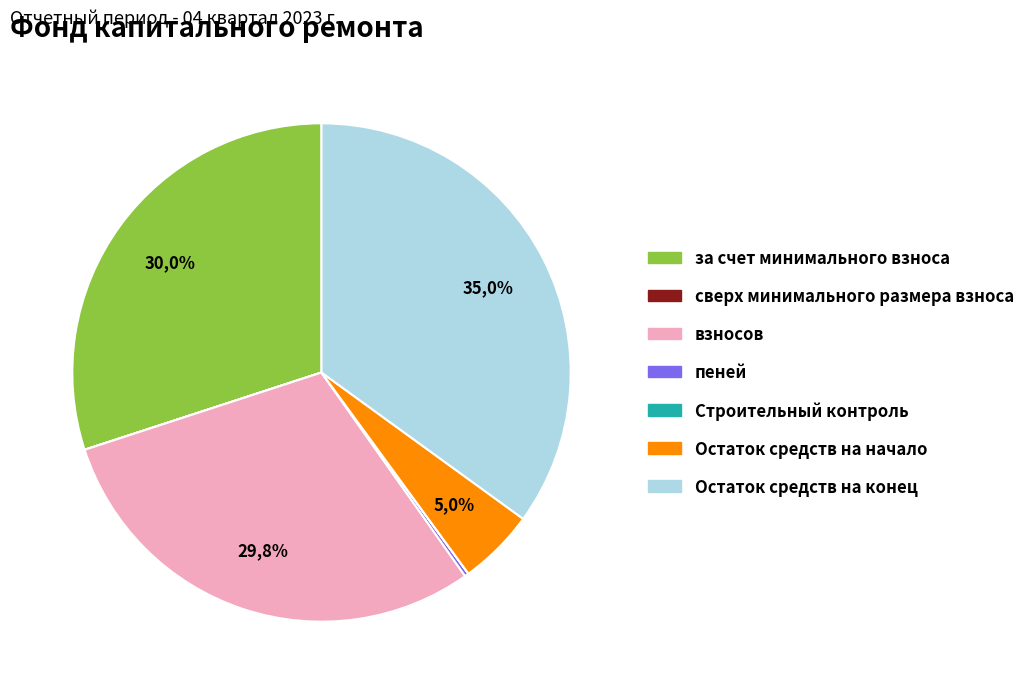

Which category has the biggest portion of the pie?

Остаток средств на конец